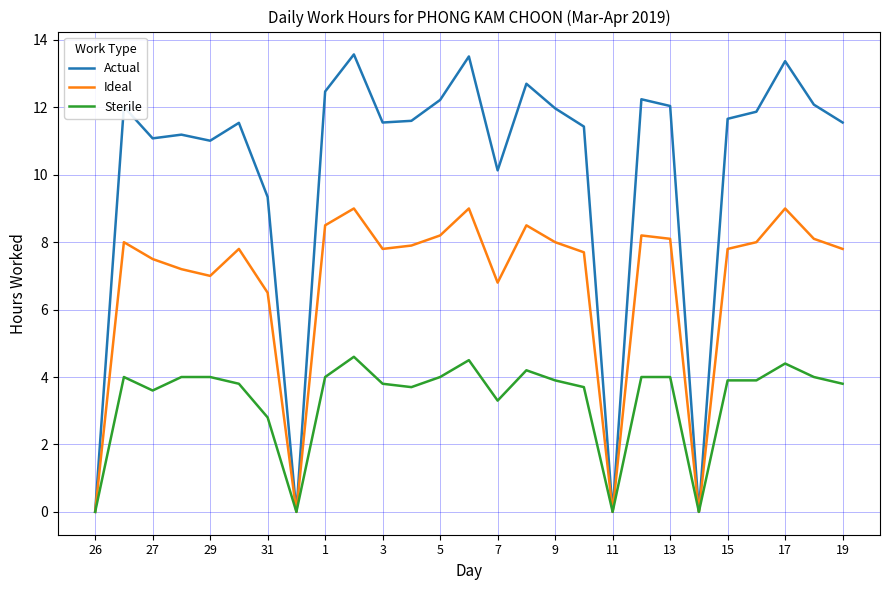

What is the difference between the maximum and minimum values in the Ideal series?

9.0